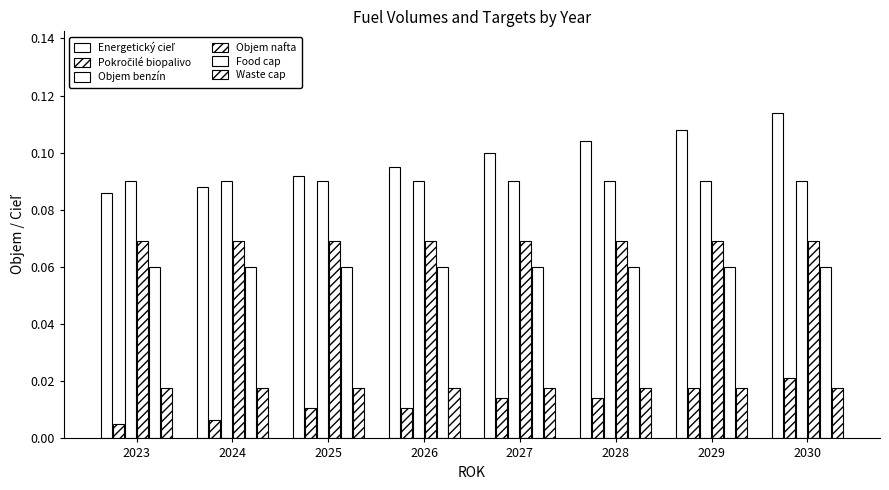

How many bars are there in each group?

6